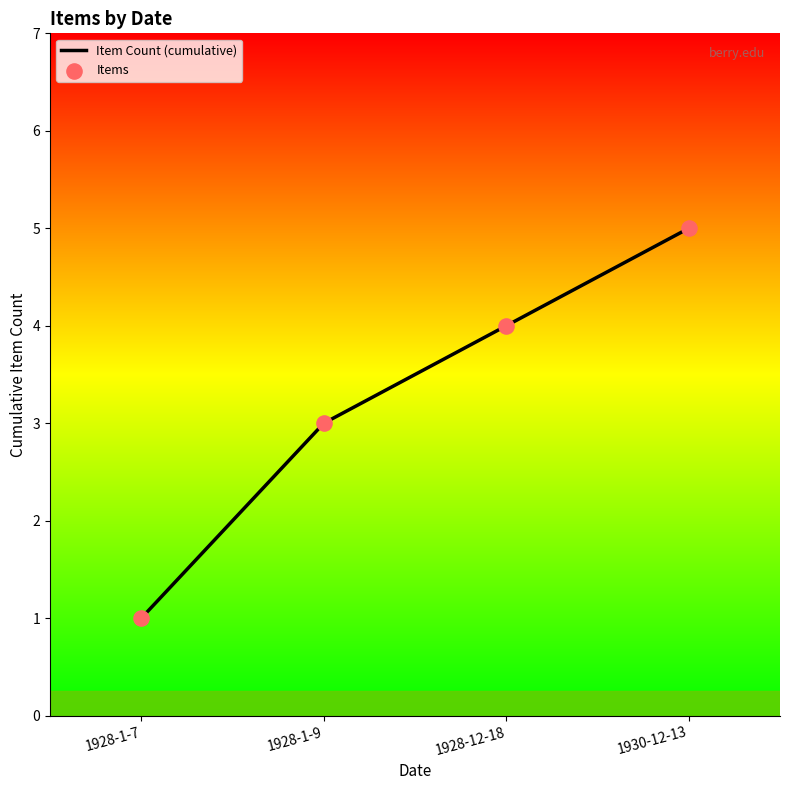

Between 1930-12-13 and 1928-1-7, which is larger?

1930-12-13